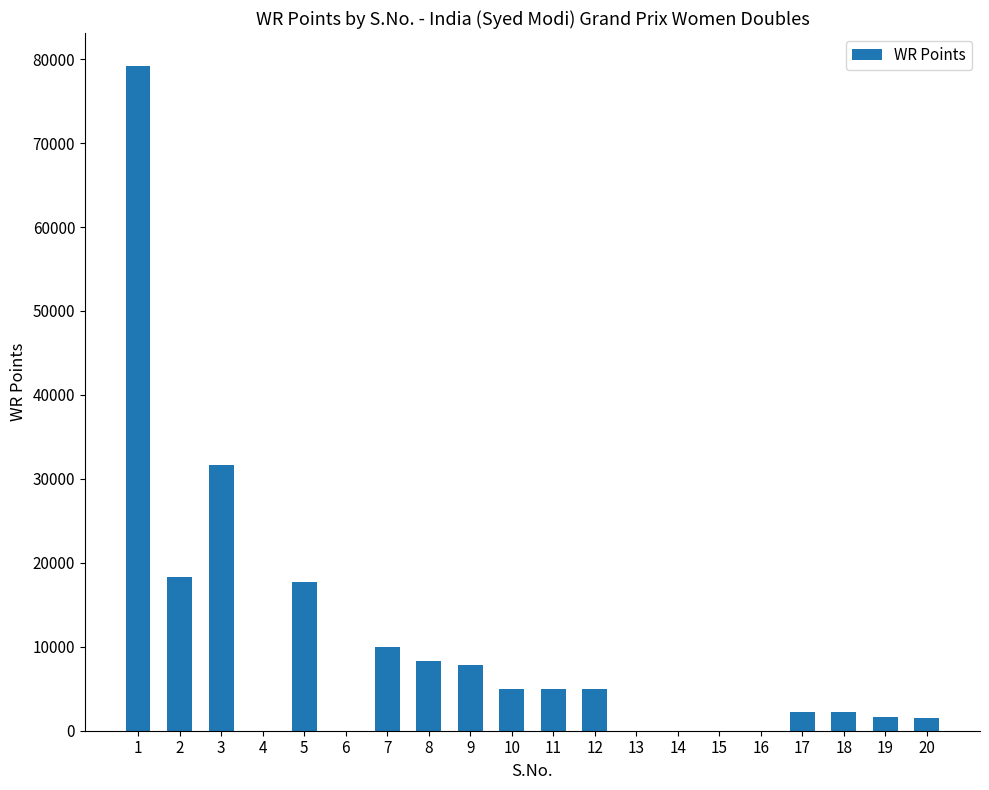

What is the change in value from 6 to 17?

+2220